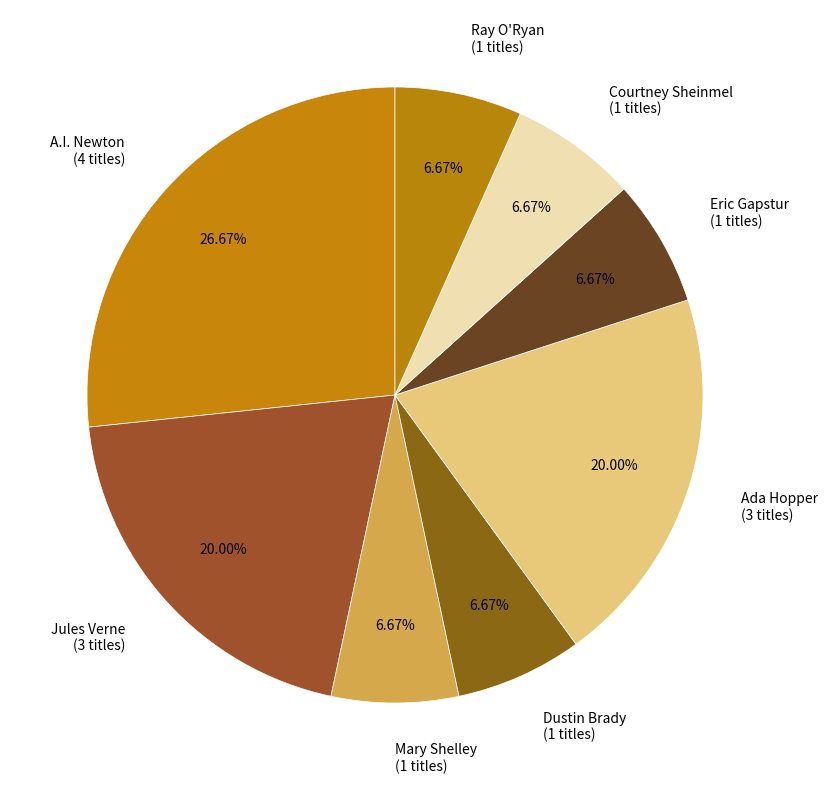

How many slices are in this pie chart?

8